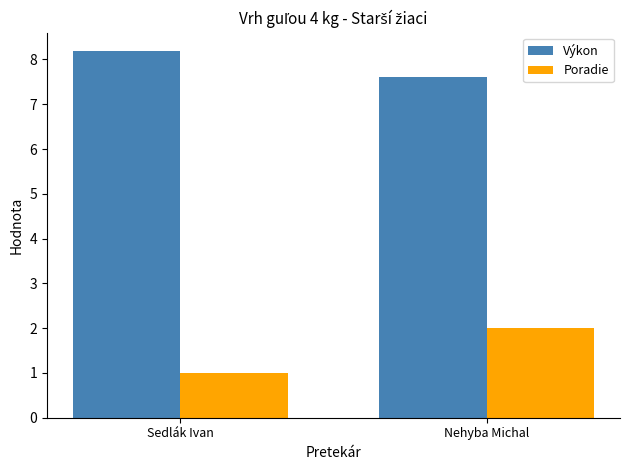

What is the difference between the maximum and minimum values in the Poradie series?

1.0